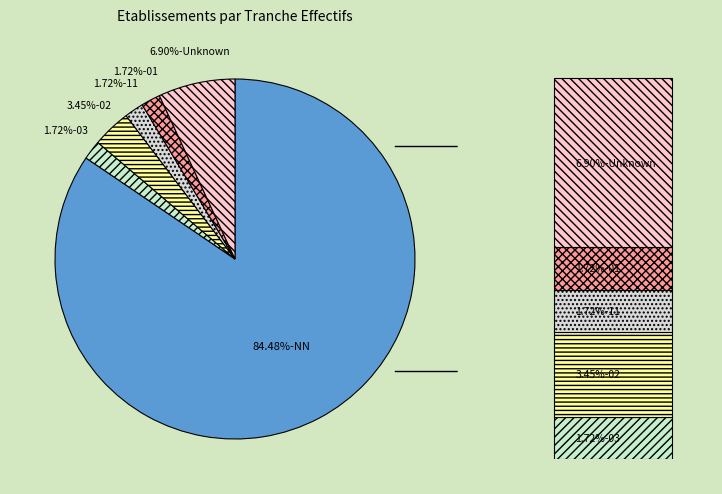

How many segments does this pie chart have?

6